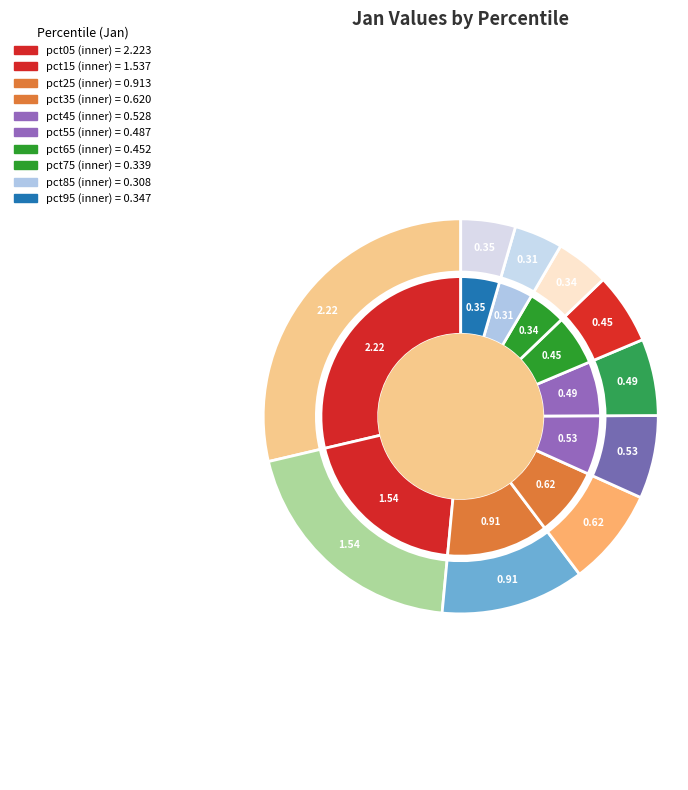

Which slice is the largest?

pct05